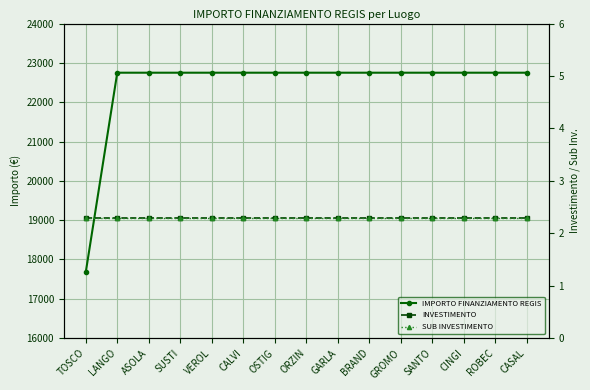

At which category is the sum across all series the highest?

LANGO